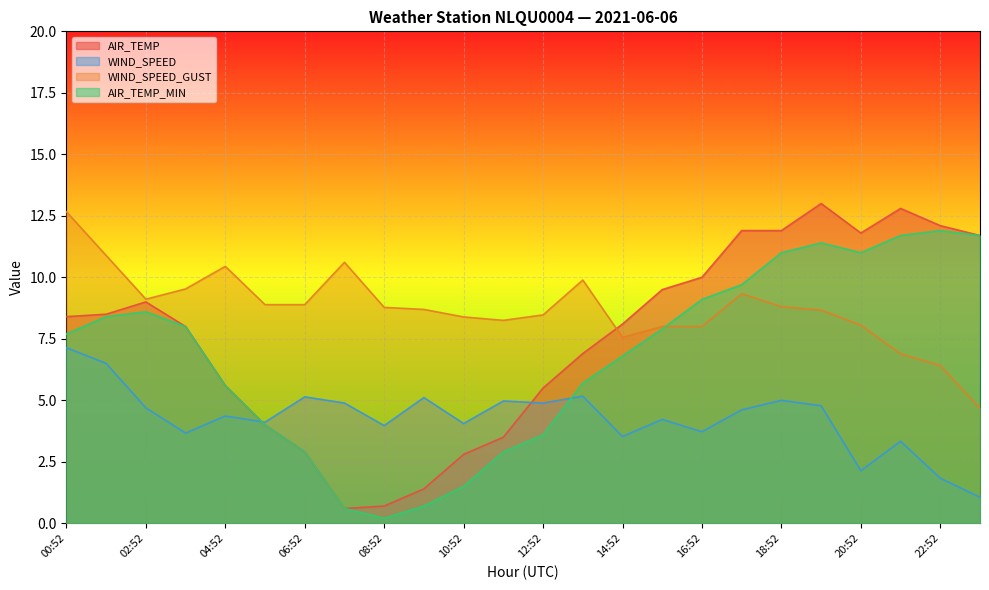

What is the difference between the maximum and minimum values in the AIR_TEMP_MIN series?

11.7